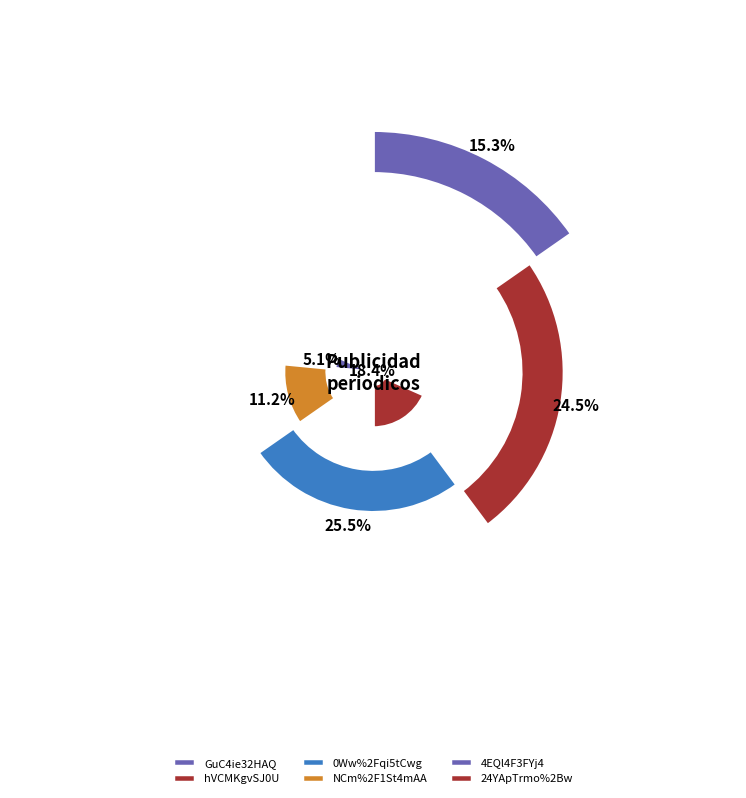

Does any single category account for the majority?

No